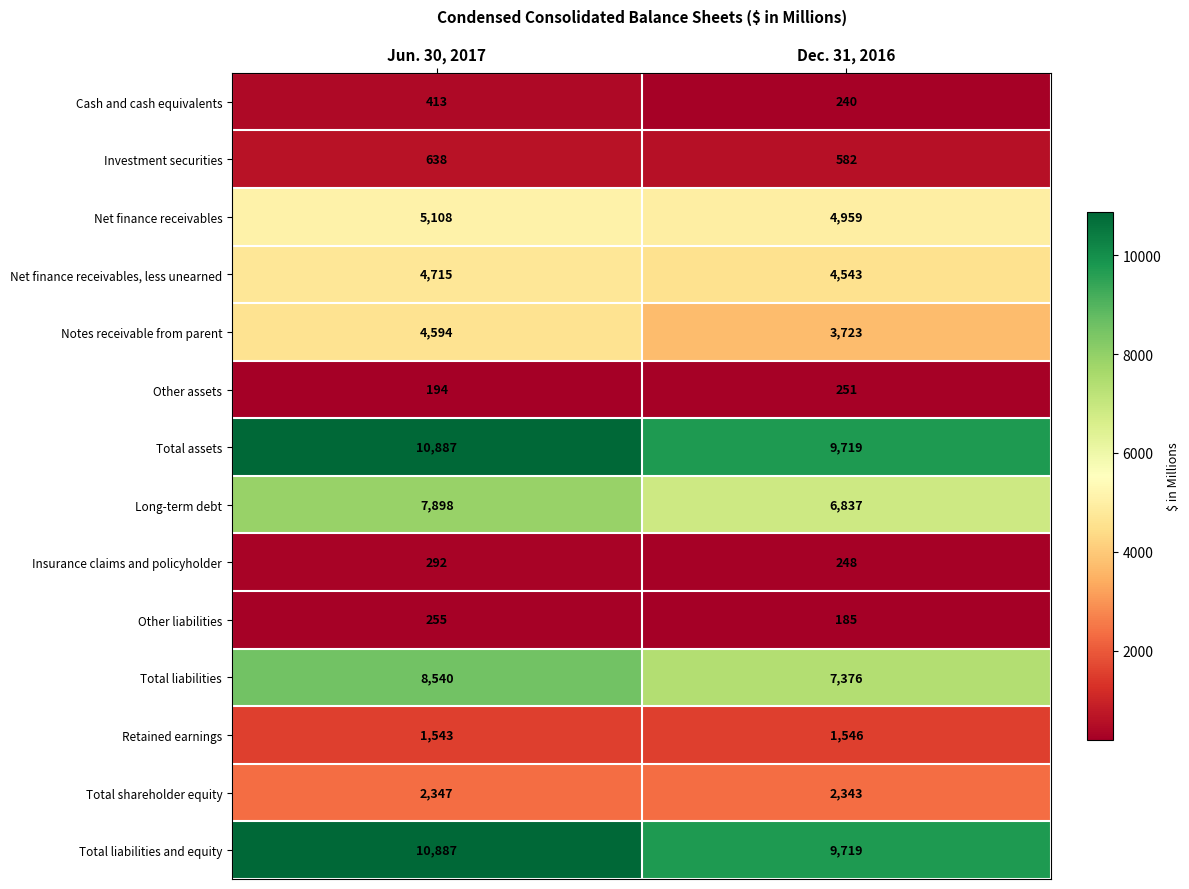

List the labels in order of Cash and cash equivalents value, smallest first.

Dec. 31, 2016, Jun. 30, 2017